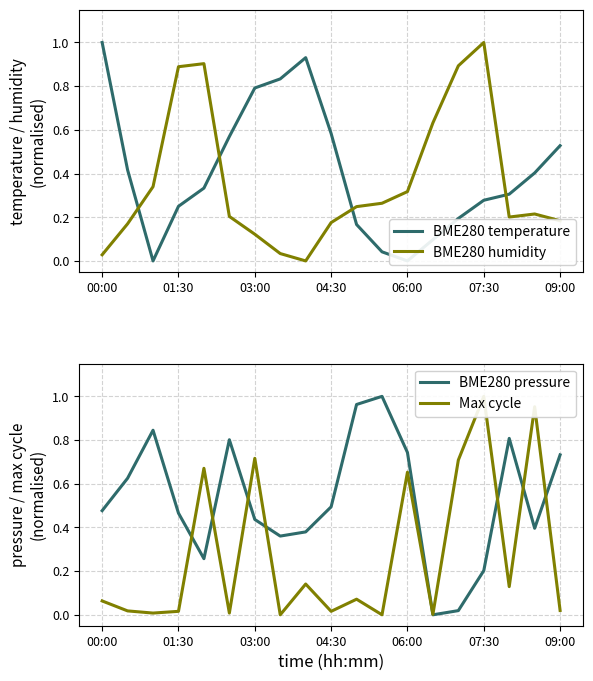

The BME280 pressure series shows 0.3 at 09:00. True or false?

False